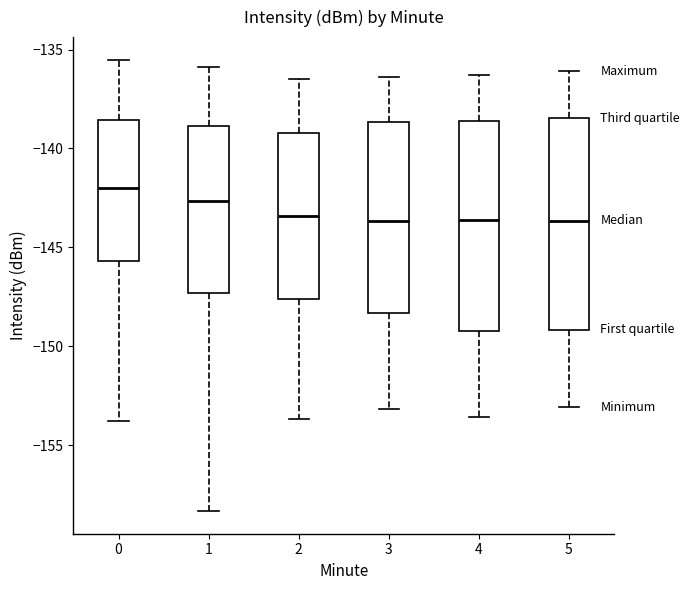

Reading left to right, read every box against the y-axis: the position of its median line, the range the box covers, and the ends of its whiskers. The values are not printed on the chart, so give them approximately, as read against the axis.

0: median -142.0, box -145.5 to -138.5, whiskers -154.0 to -135.5
1: median -142.5, box -147.5 to -139.0, whiskers -158.5 to -136.0
2: median -143.5, box -147.5 to -139.0, whiskers -153.5 to -136.5
3: median -143.5, box -148.5 to -138.5, whiskers -153.0 to -136.5
4: median -143.5, box -149.0 to -138.5, whiskers -153.5 to -136.5
5: median -143.5, box -149.0 to -138.5, whiskers -153.0 to -136.0